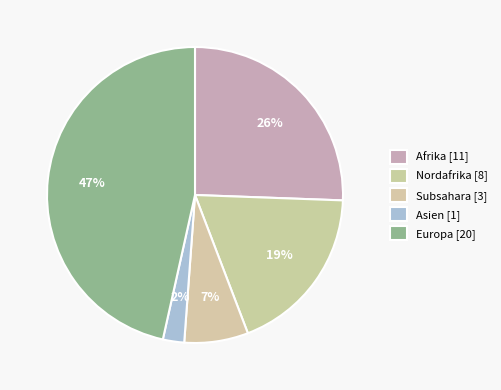

Count the number of slices in the pie.

5